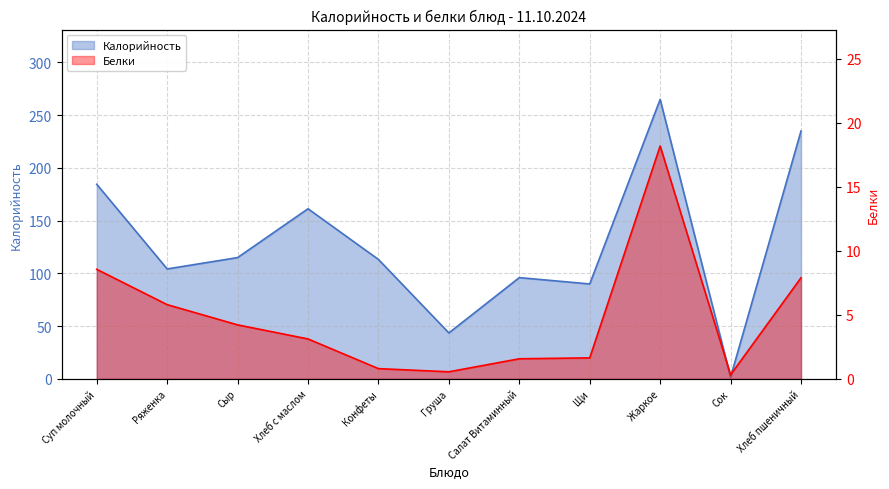

Where does the Белки series first go above 3?

Суп молочный